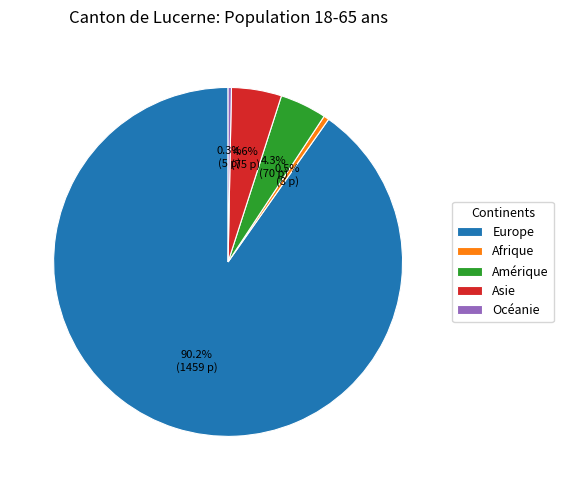

Which slice represents more than half of the pie?

Europe